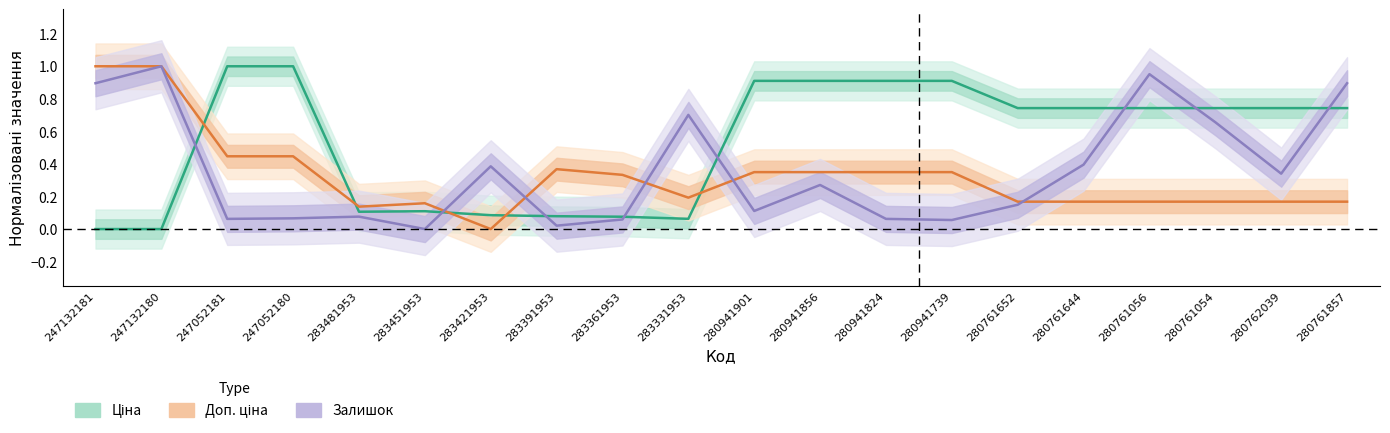

Where is Залишок nearest to the value 0?

283451953